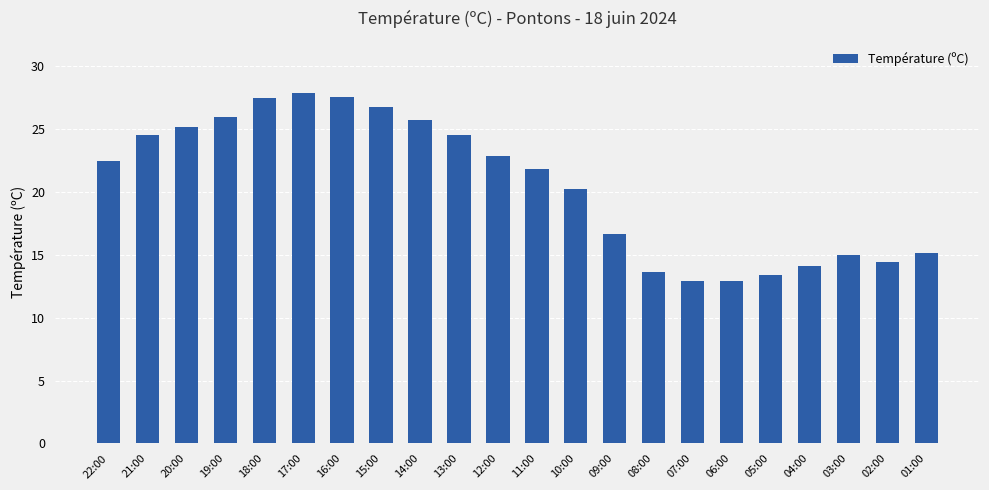

How many series are shown in this chart?

1